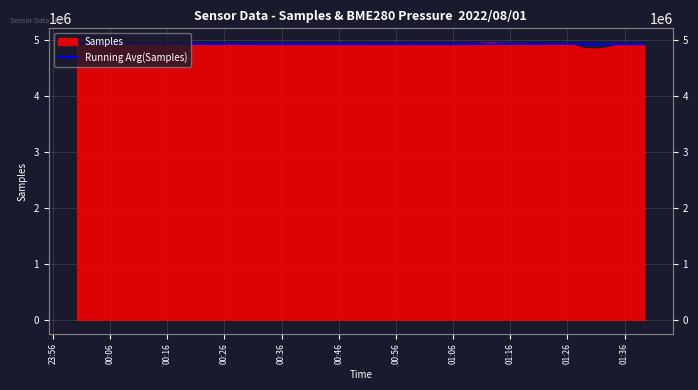

How many points are higher than both their immediate neighbors (excluding endpoints)?

5